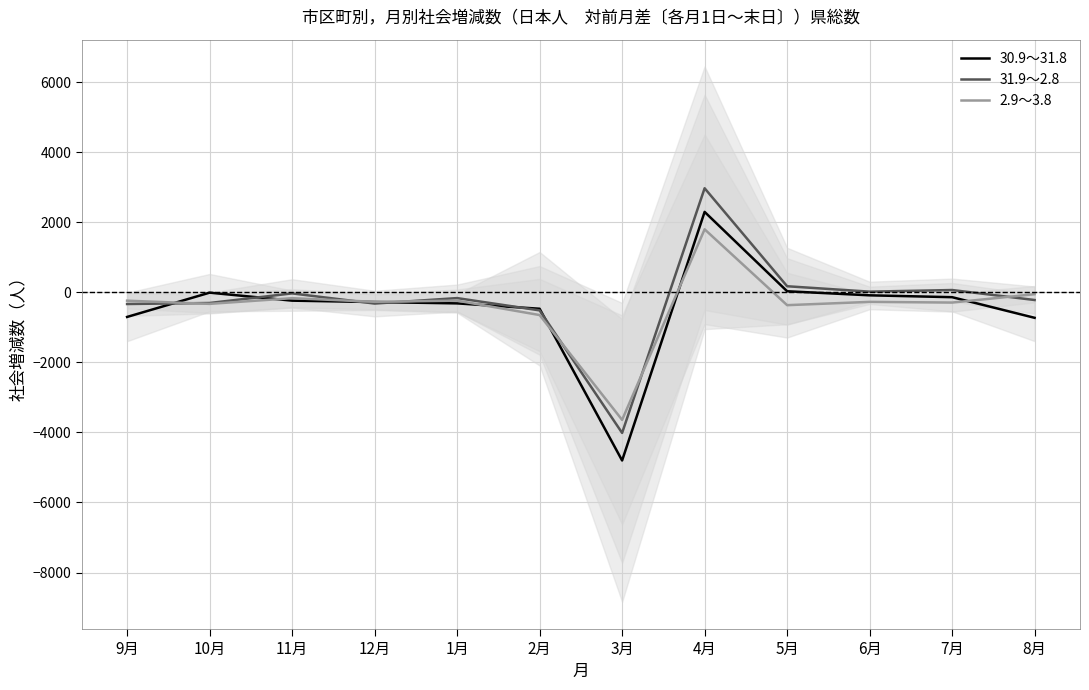

Rank the series at 7月 from lowest to highest value.

2.9～3.8, 30.9～31.8, 31.9～2.8